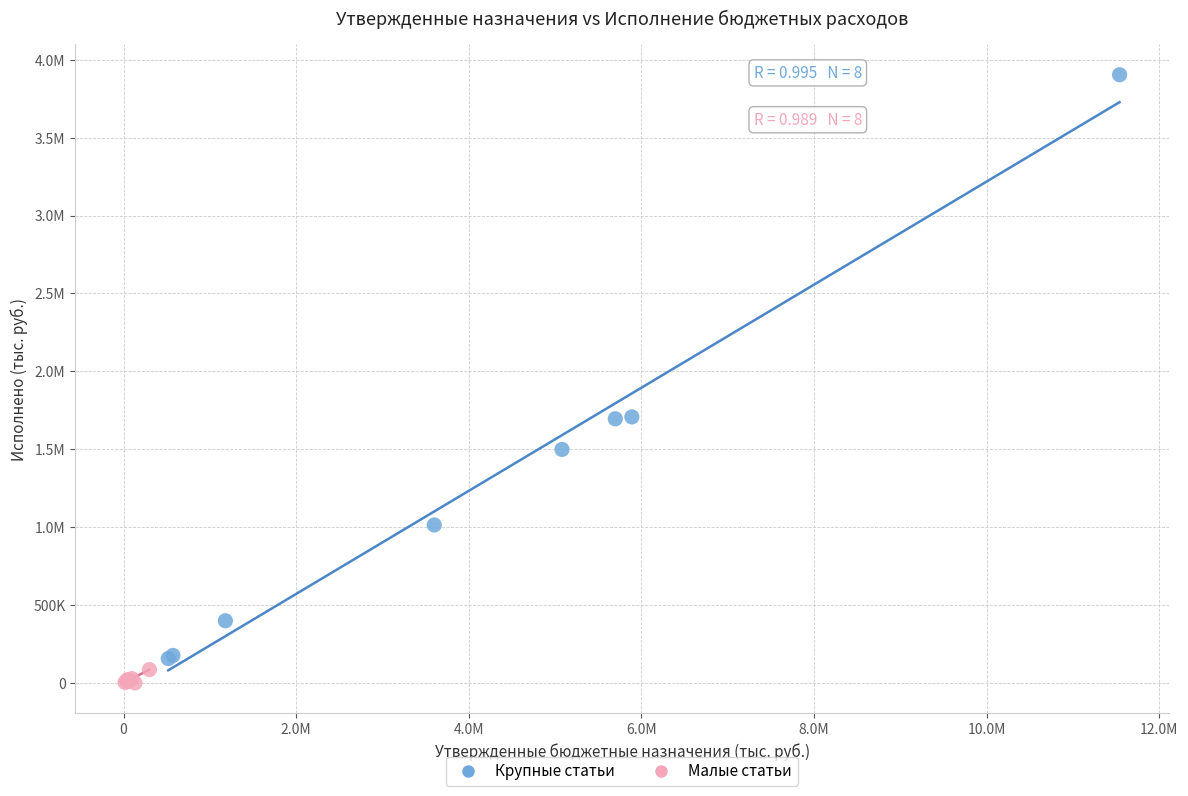

What are all the series names shown in the legend?

Крупные статьи, Малые статьи